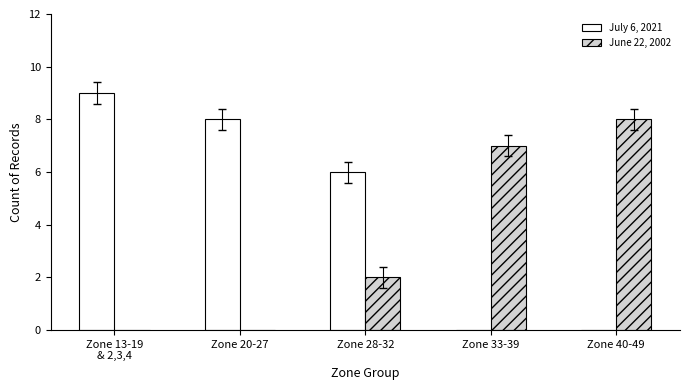

Are the bars grouped side by side (vs. stacked)?

Yes